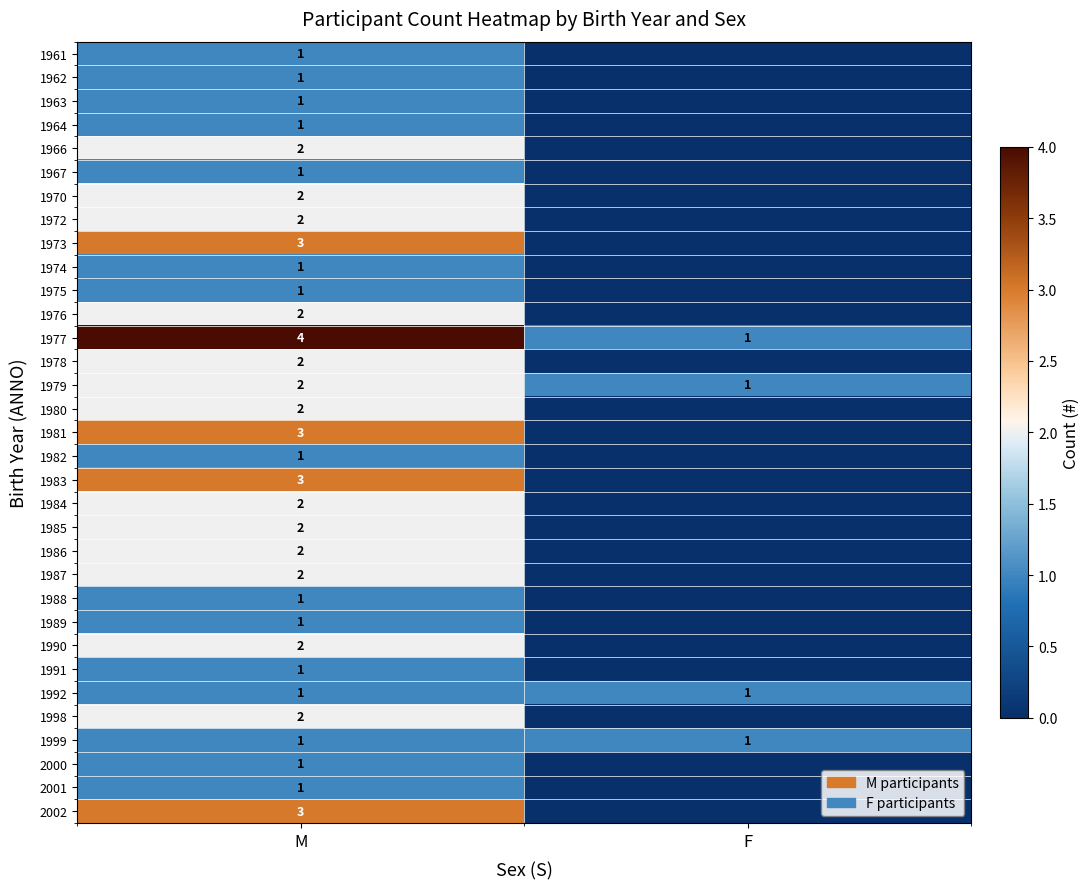

What is the sum of all 1979 values?

3